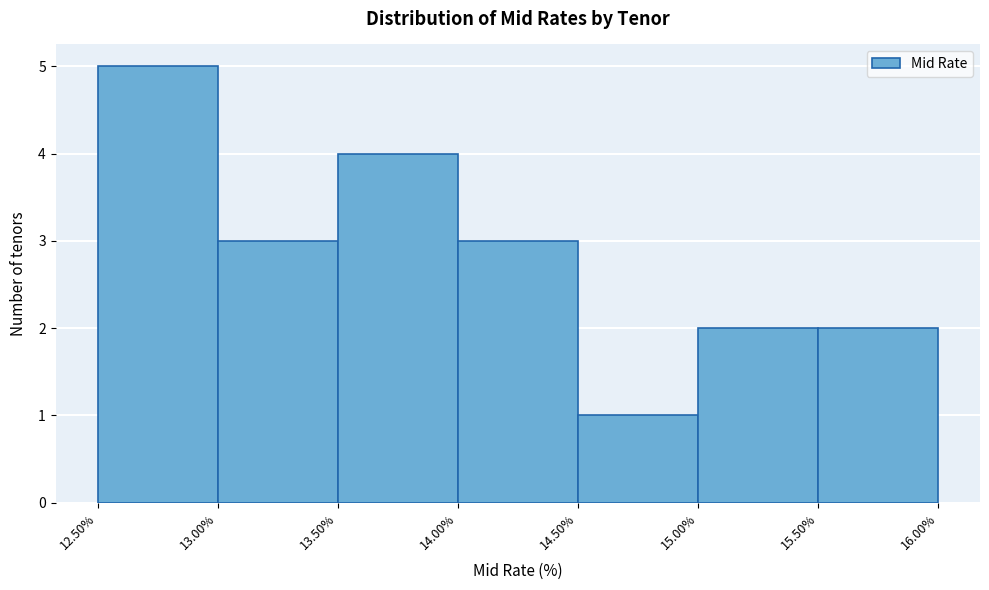

Reading left to right, list every bar in this chart as the range it spans on the x-axis followed by its height. The values are not printed on the chart, so give them approximately, as read against the axis.

12.50% to 13.00%: 5
13.00% to 13.50%: 3
13.50% to 14.00%: 4
14.00% to 14.50%: 3
14.50% to 15.00%: 1
15.00% to 15.50%: 2
15.50% to 16.00%: 2